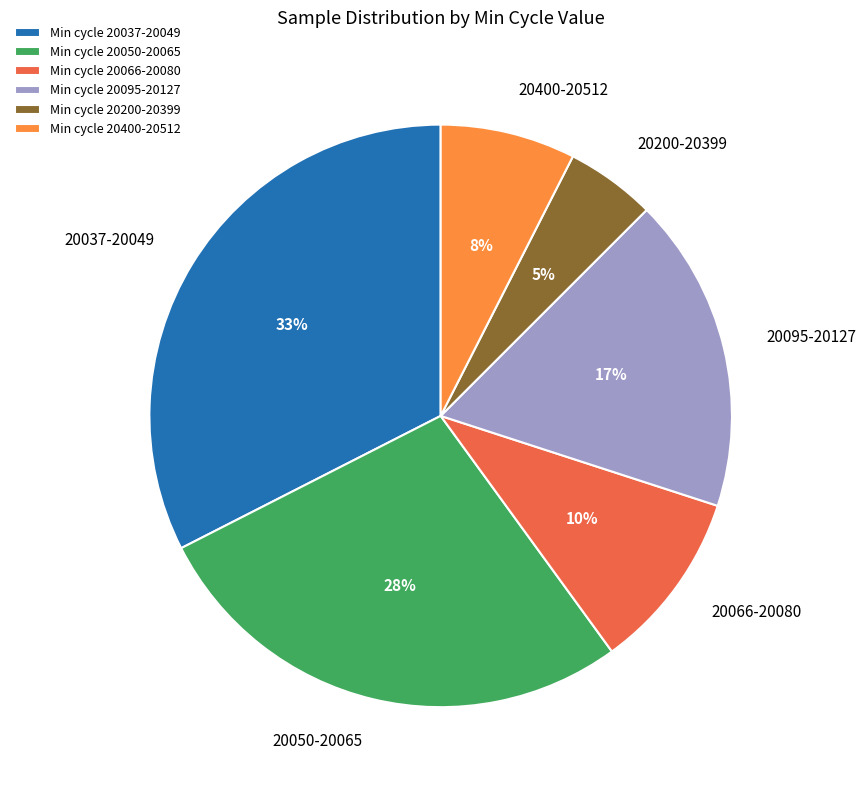

True or false: 20050-20065 accounts for 28% of the total.

True